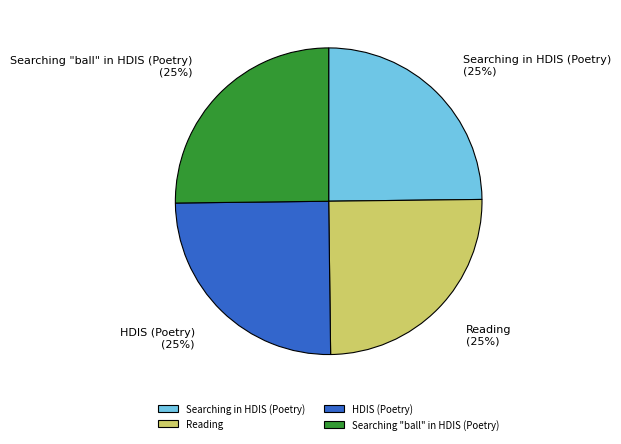

How many segments does this pie chart have?

4